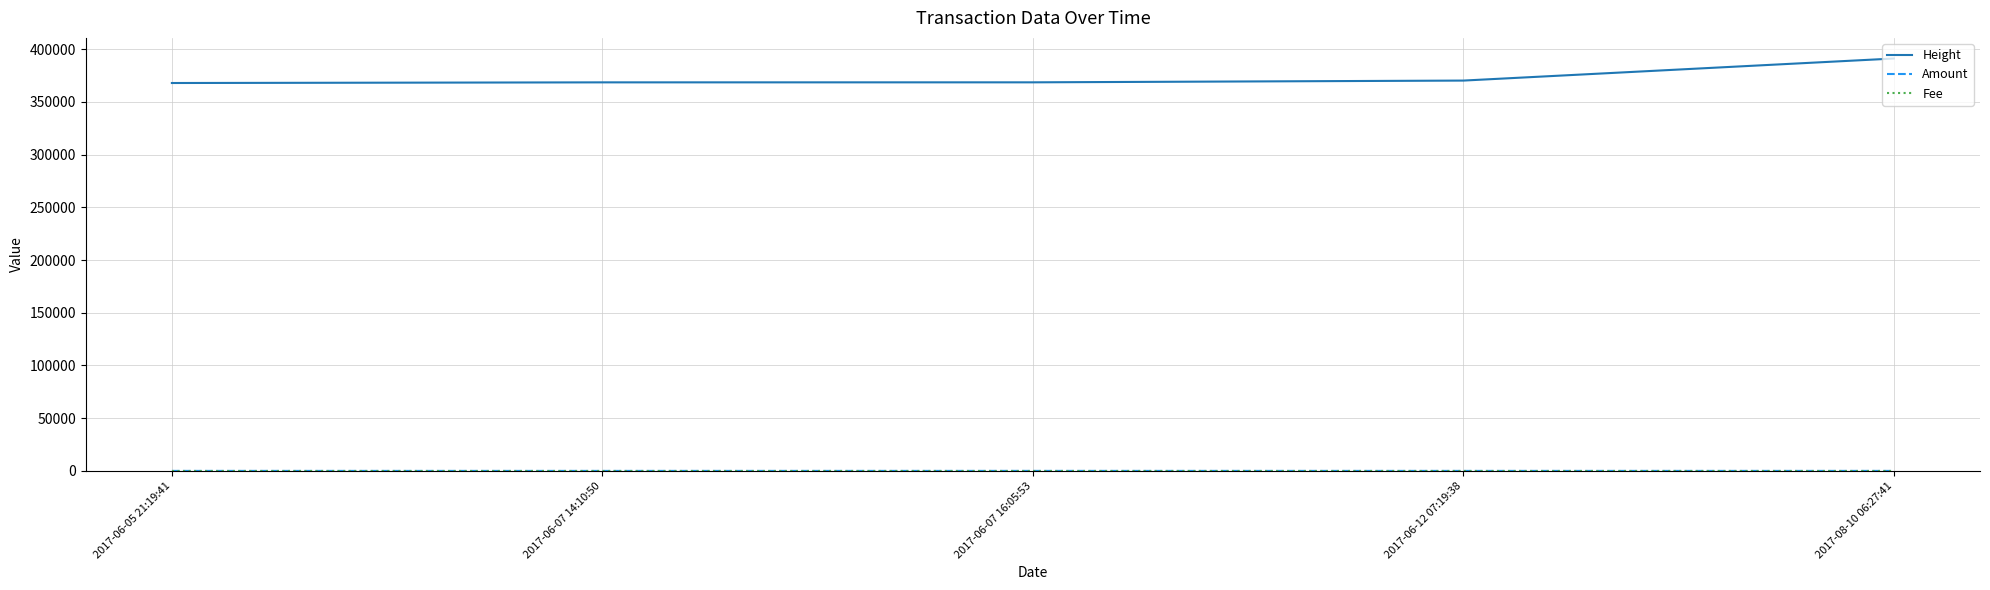

At how many categories does at least one series exceed 354776?

5